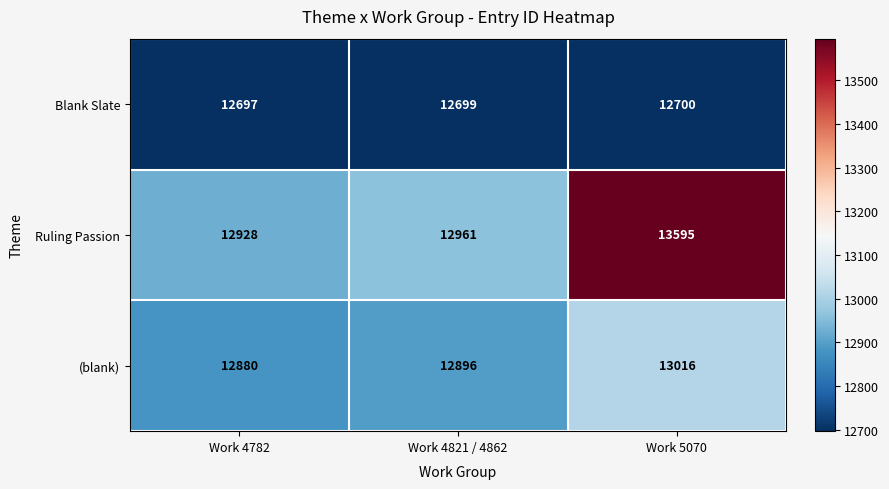

At how many categories does at least one series exceed 12861?

3